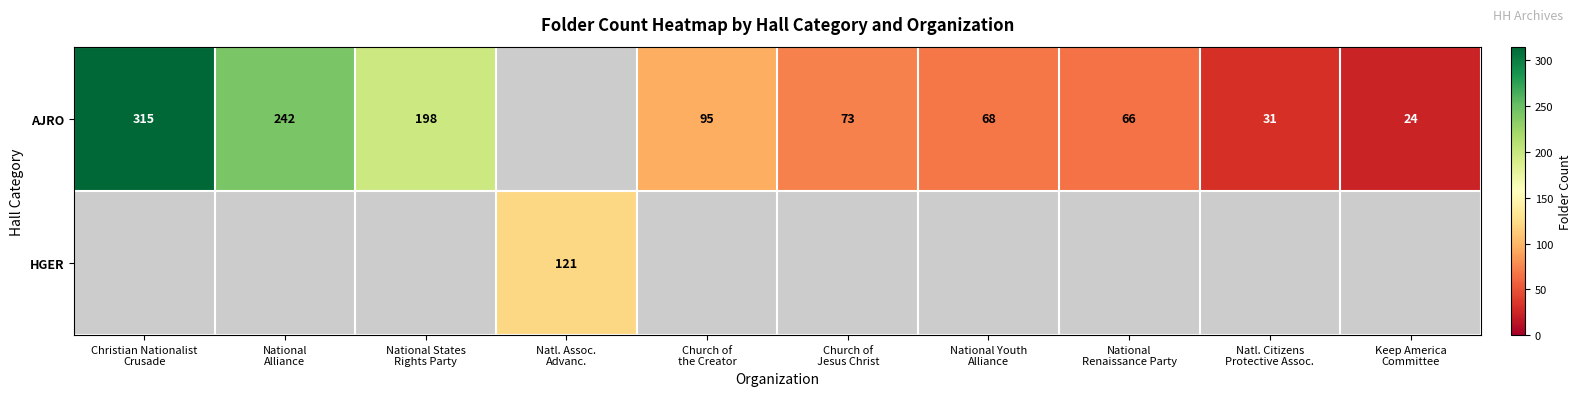

Which series has the widest spread of values?

AJRO